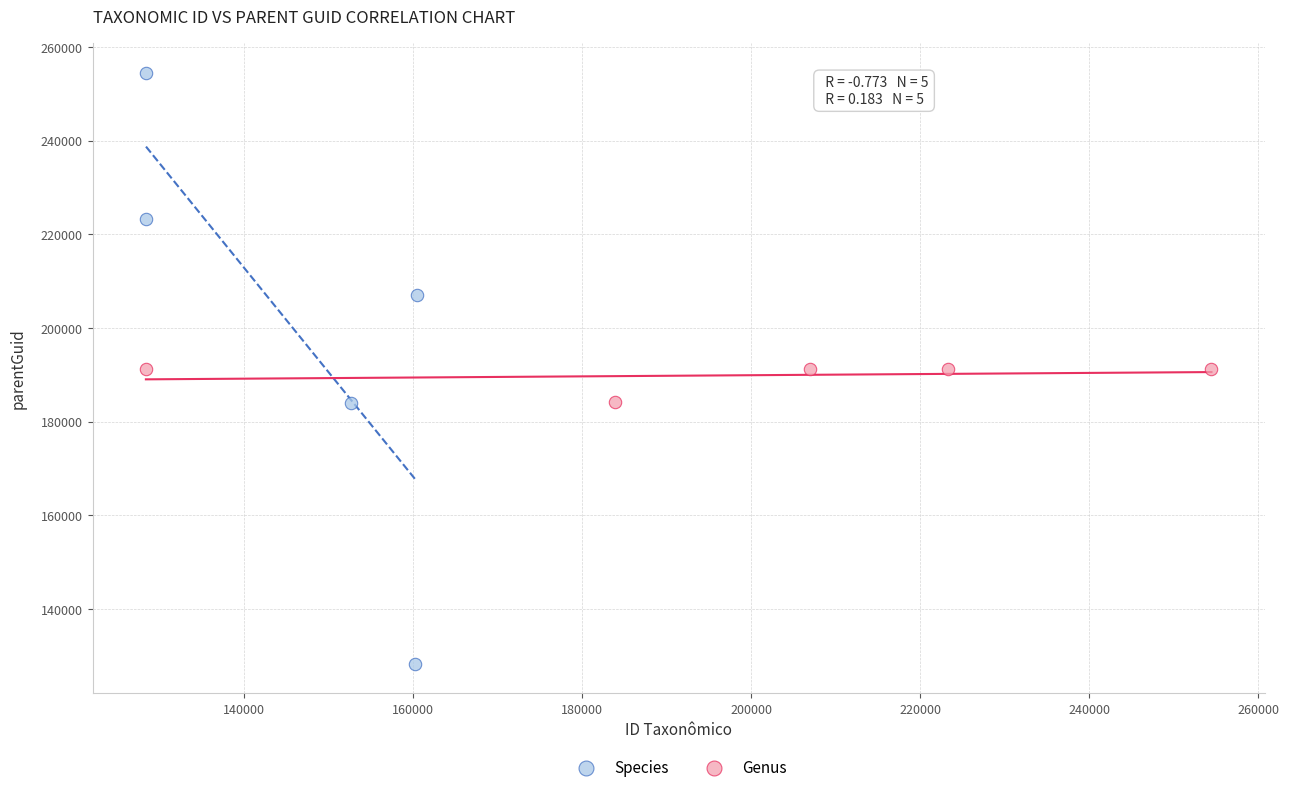

Which series reaches the maximum Y coordinate?

Species